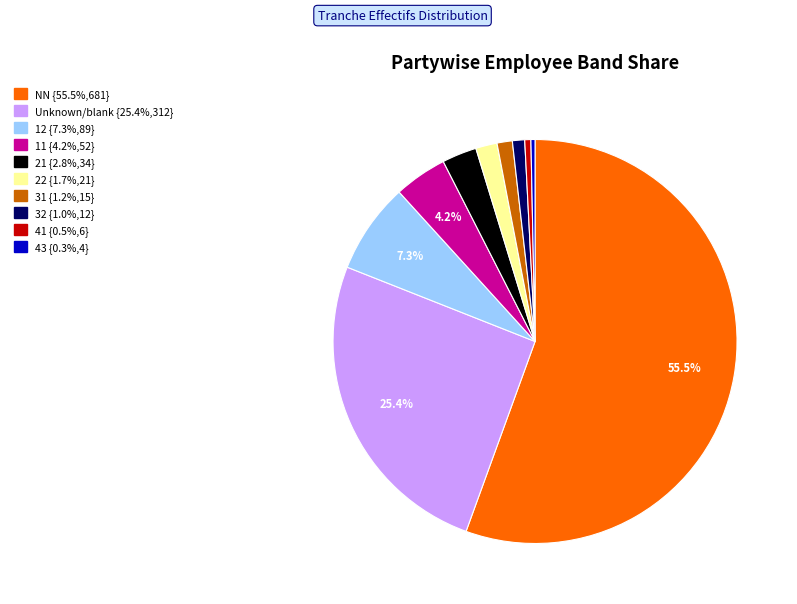

Is there any slice that represents more than half of the pie?

Yes